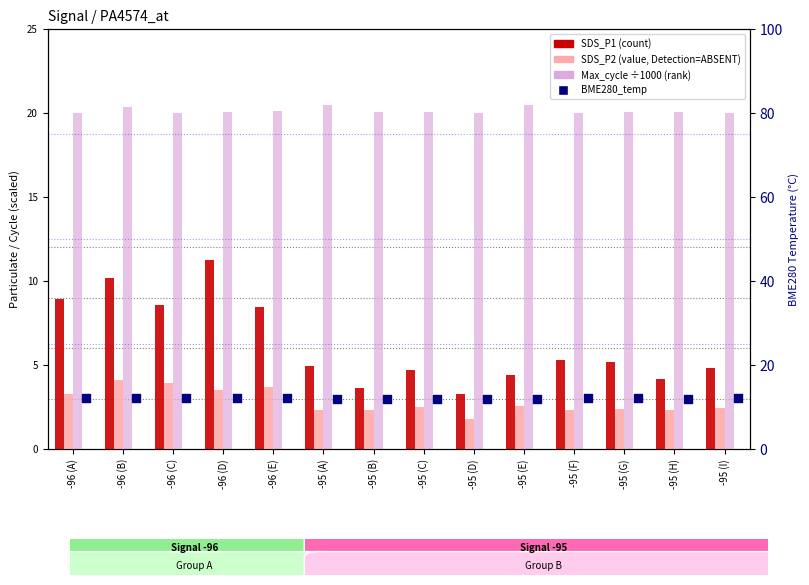

What is the total value across all series at -95 (F)?

39.7